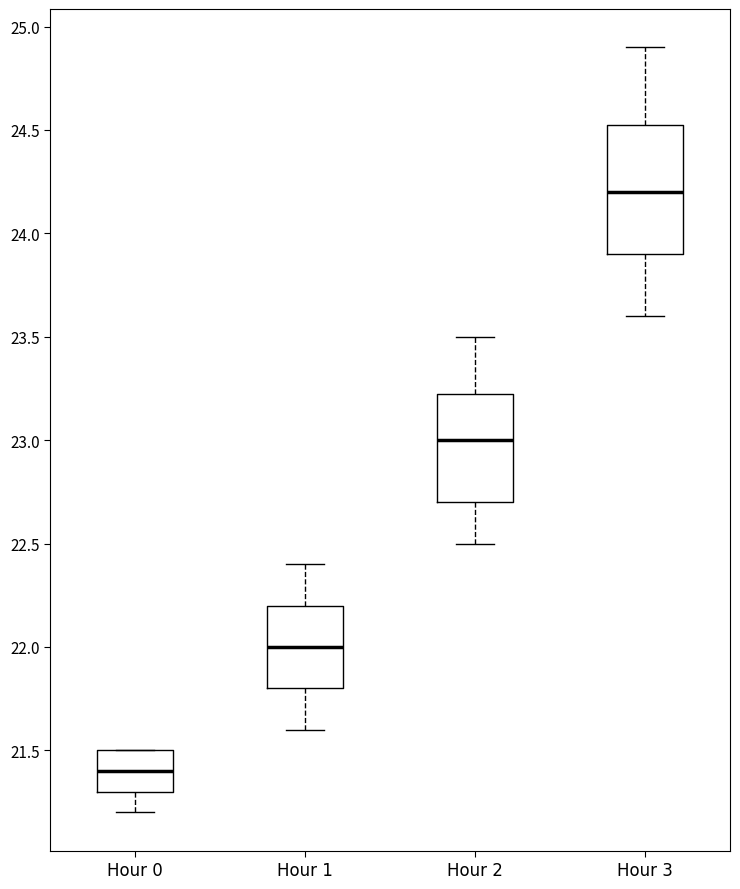

Which box's median line is the lowest?

Hour 0